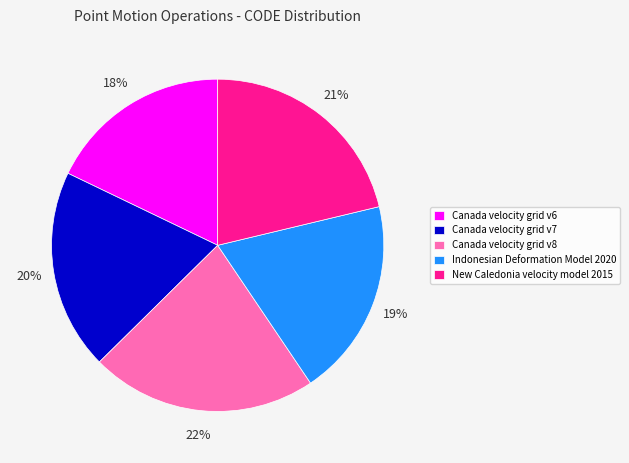

Is the sum of Canada velocity grid v6 and Indonesian Deformation Model 2020 greater than half?

No